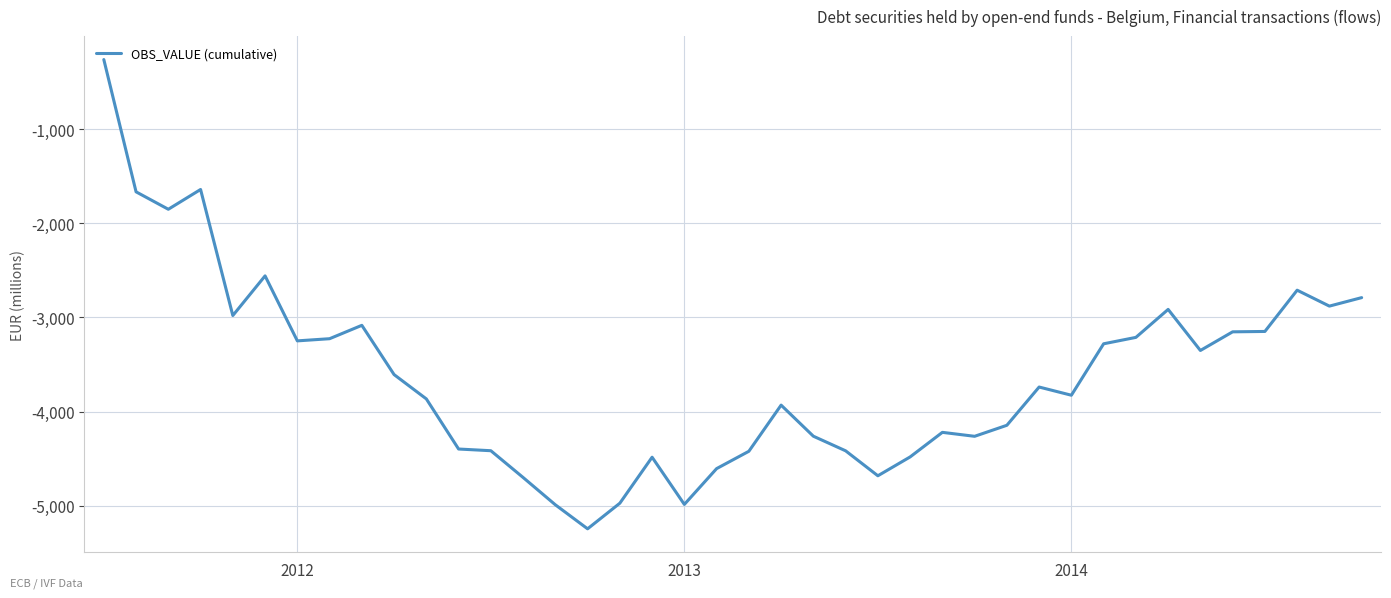

What is the maximum value shown in the chart?

-263